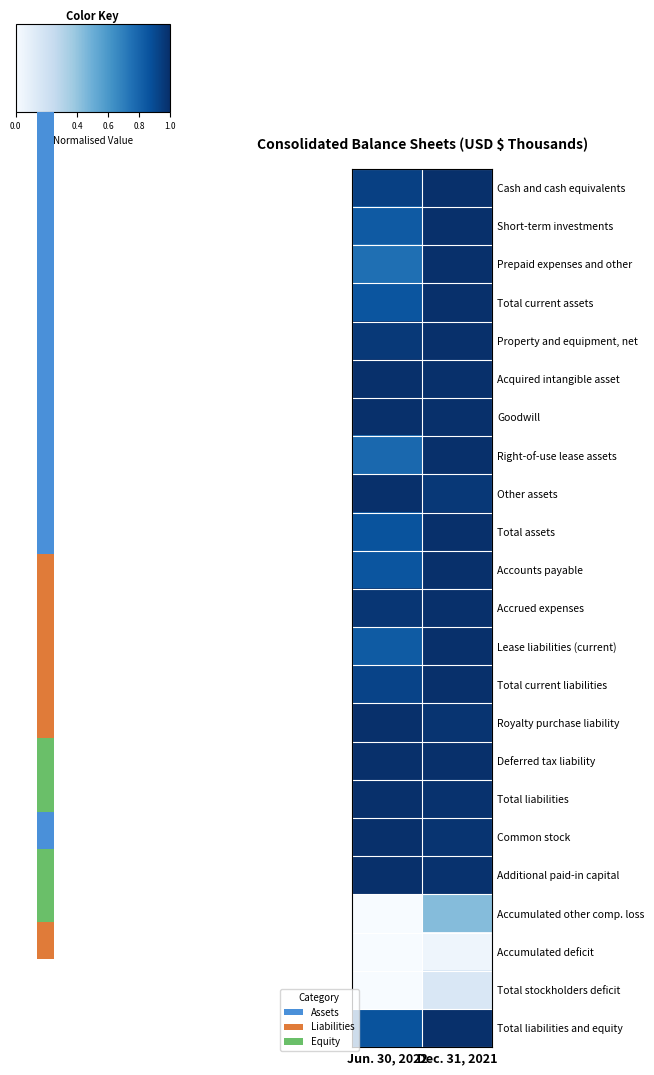

Which has a higher value, Jun. 30, 2022 or Dec. 31, 2021?

Dec. 31, 2021